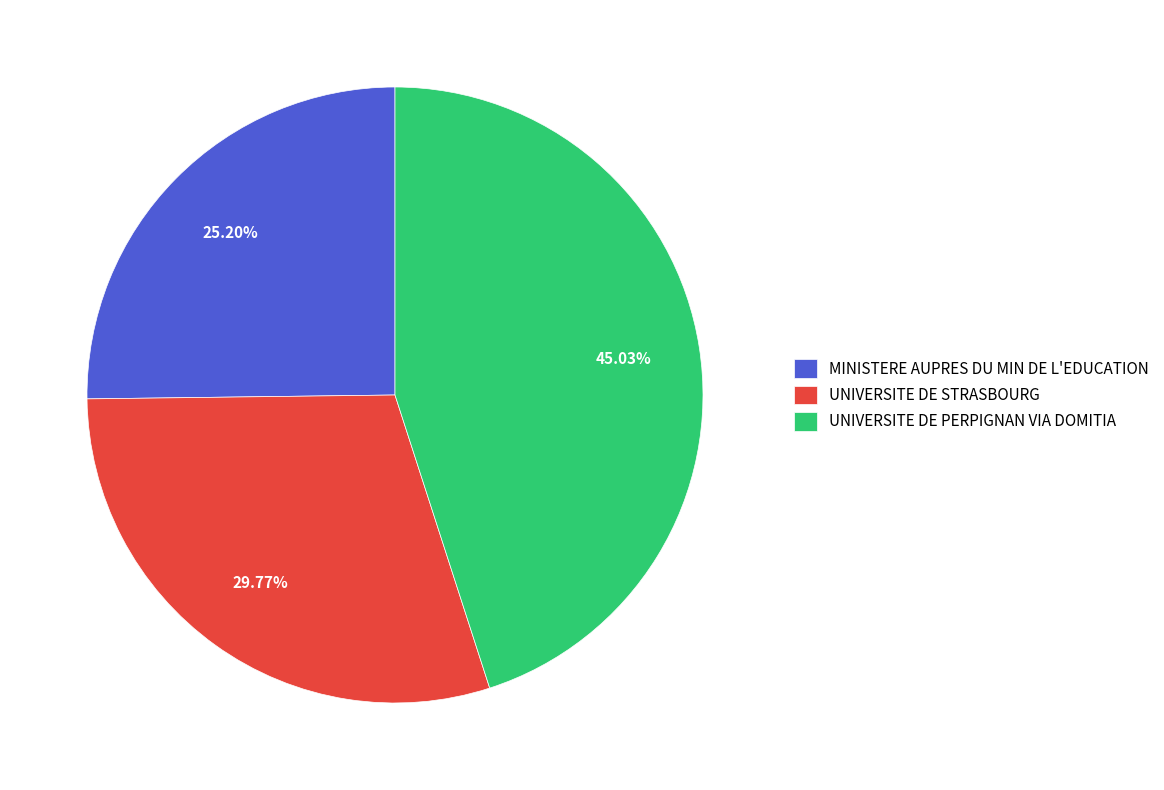

Rank the categories by value from lowest to highest.

MINISTERE AUPRES DU MIN DE L'EDUCATION, UNIVERSITE DE STRASBOURG, UNIVERSITE DE PERPIGNAN VIA DOMITIA